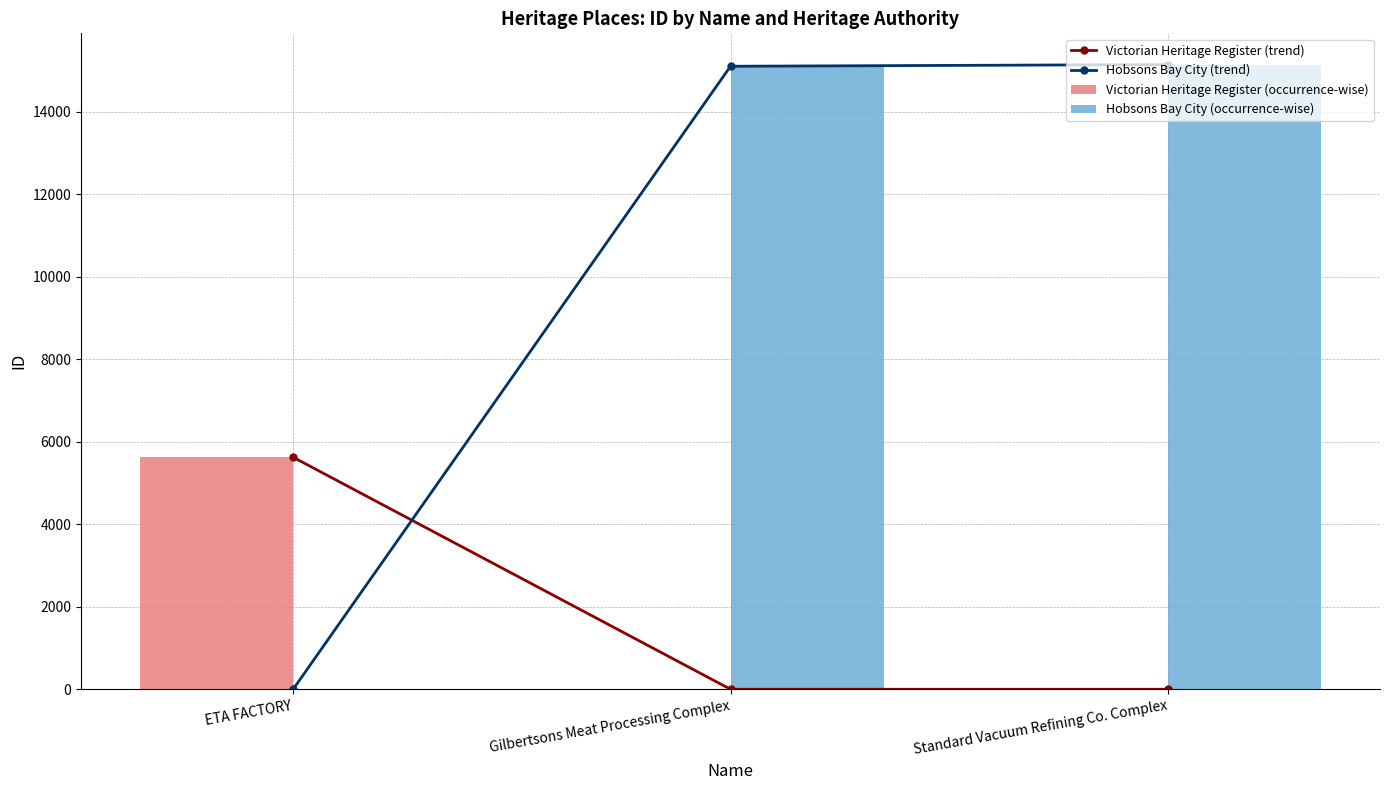

How many values in the Hobsons Bay City (occurrence-wise) series are below 15098?

1